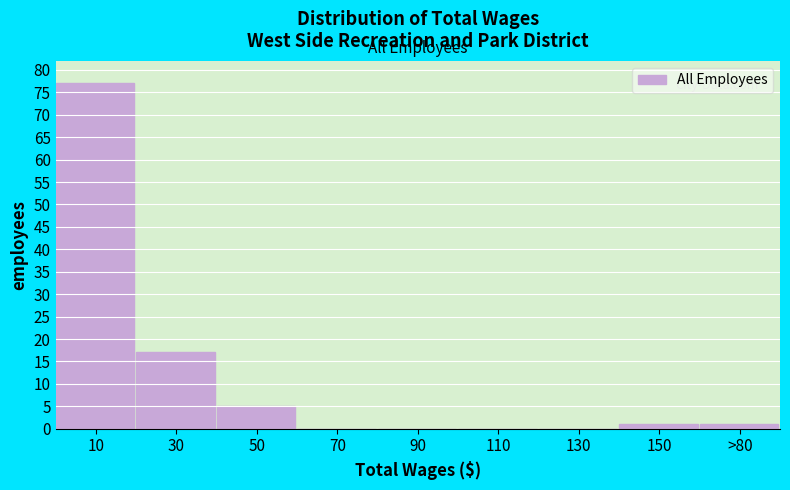

Reading left to right, list all the values displayed in this chart.

10=77	30=17	50=5	70=0	90=0	110=0	130=0	150=1	>80=1